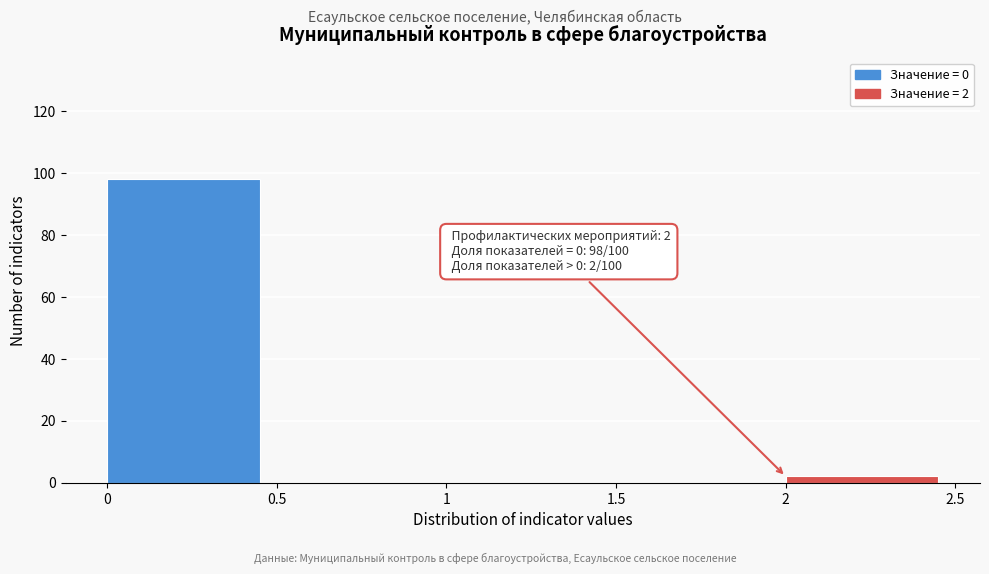

Which range on the x-axis has the tallest bar?

0 to 0.5